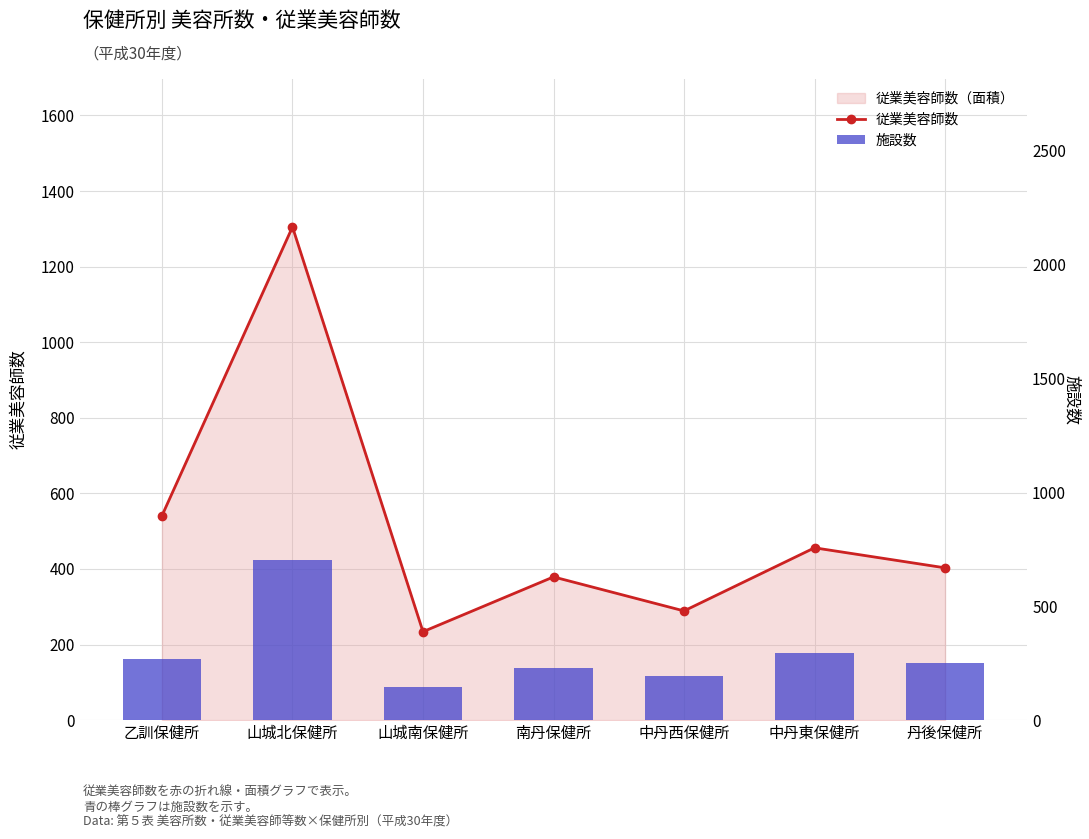

What is the highest value of the 施設数 series?

703